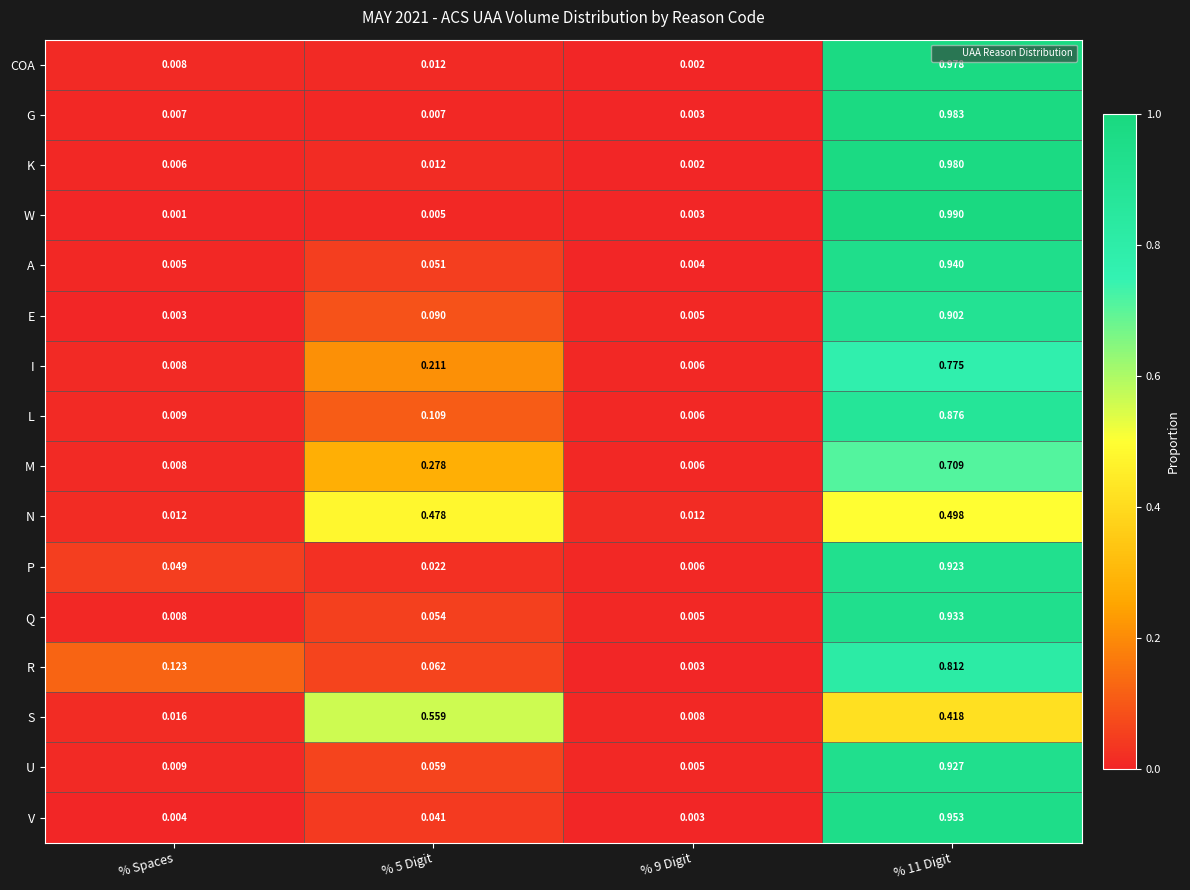

Is the value of W at % Spaces greater than the value of Q at % 9 Digit?

No